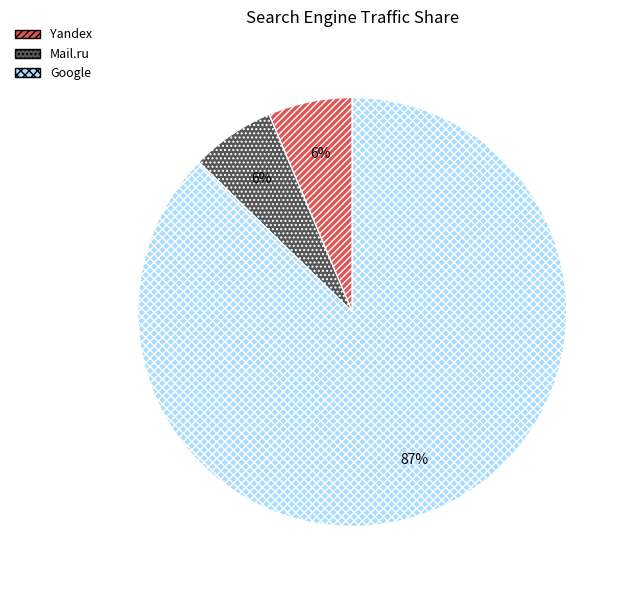

Is there a majority slice in this chart?

Yes